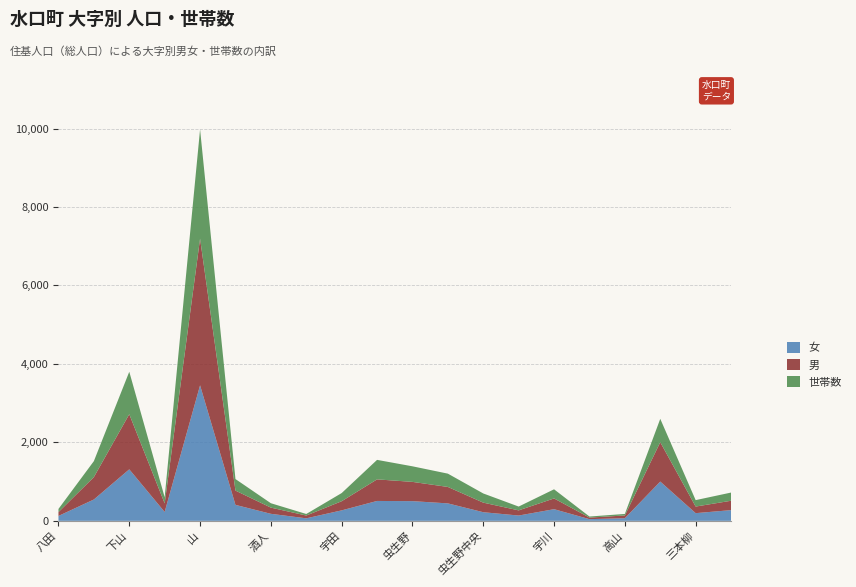

Reading left to right, list all the values displayed in this chart.

女: 125	544	1313	226	3454	407	179	64	267	507	502	445	220	135	297	43	67	1001	196	273
男: 98	571	1405	219	3739	364	158	71	233	550	491	419	244	132	274	40	70	1003	168	239
世帯数: 81	407	1082	157	2784	294	112	40	208	497	397	339	234	97	233	27	39	596	164	209